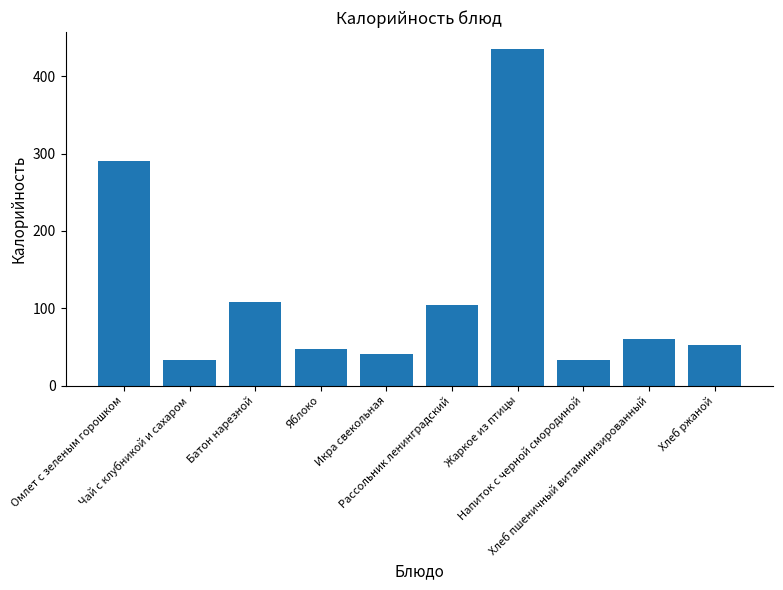

What is the difference between the maximum and minimum values?

402.5